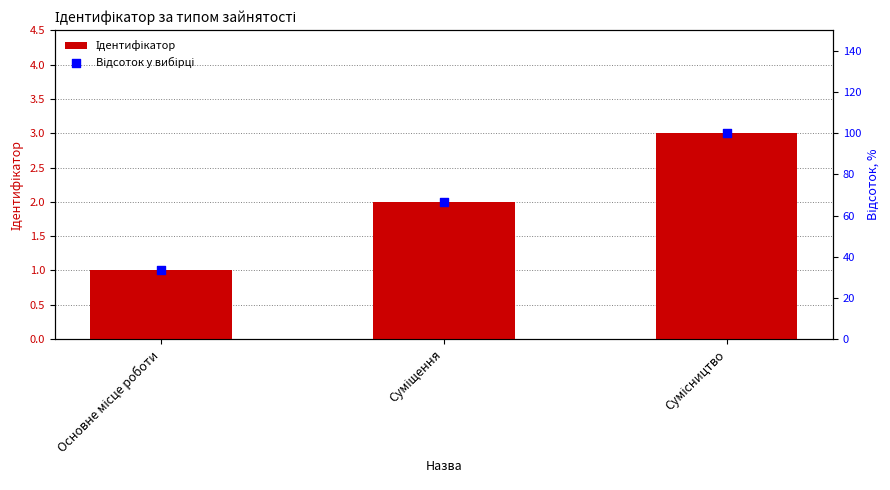

What is the total value across all series at Сумісництво?

103.0